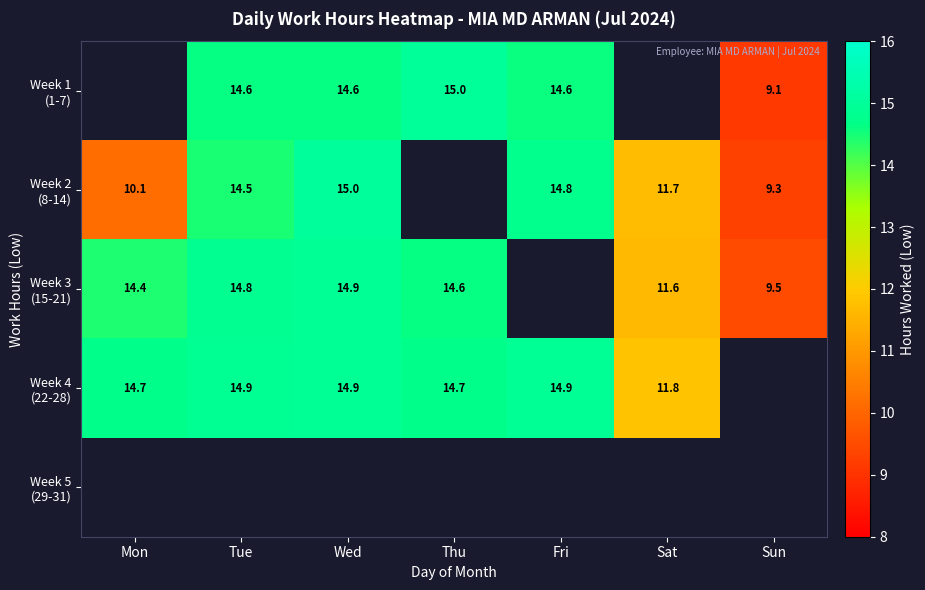

What is the sum of the Week 4 (22-28) values at Sat and Fri?

26.7